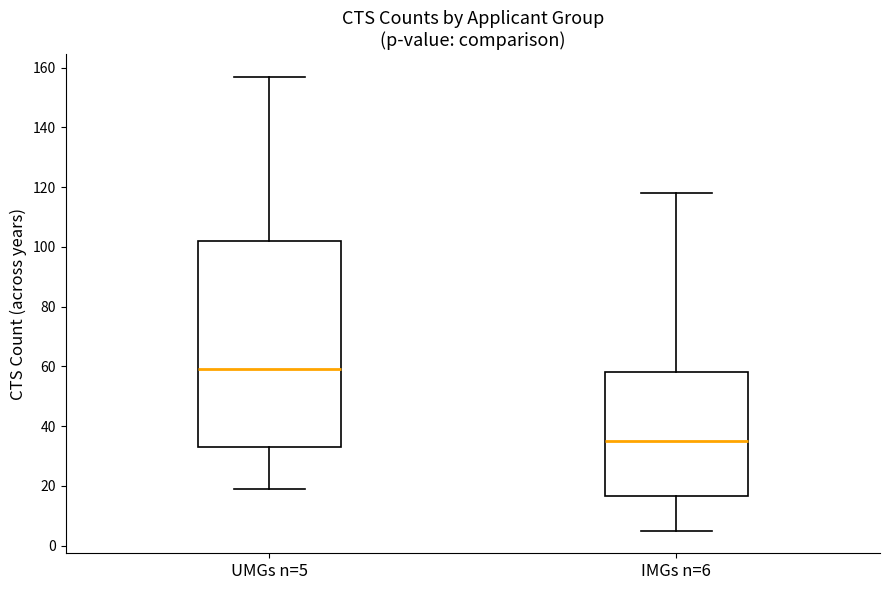

Where is the upper edge of the box for UMGs n=5 on the y-axis? The values are not printed on the chart, so give them approximately, as read against the axis.

102